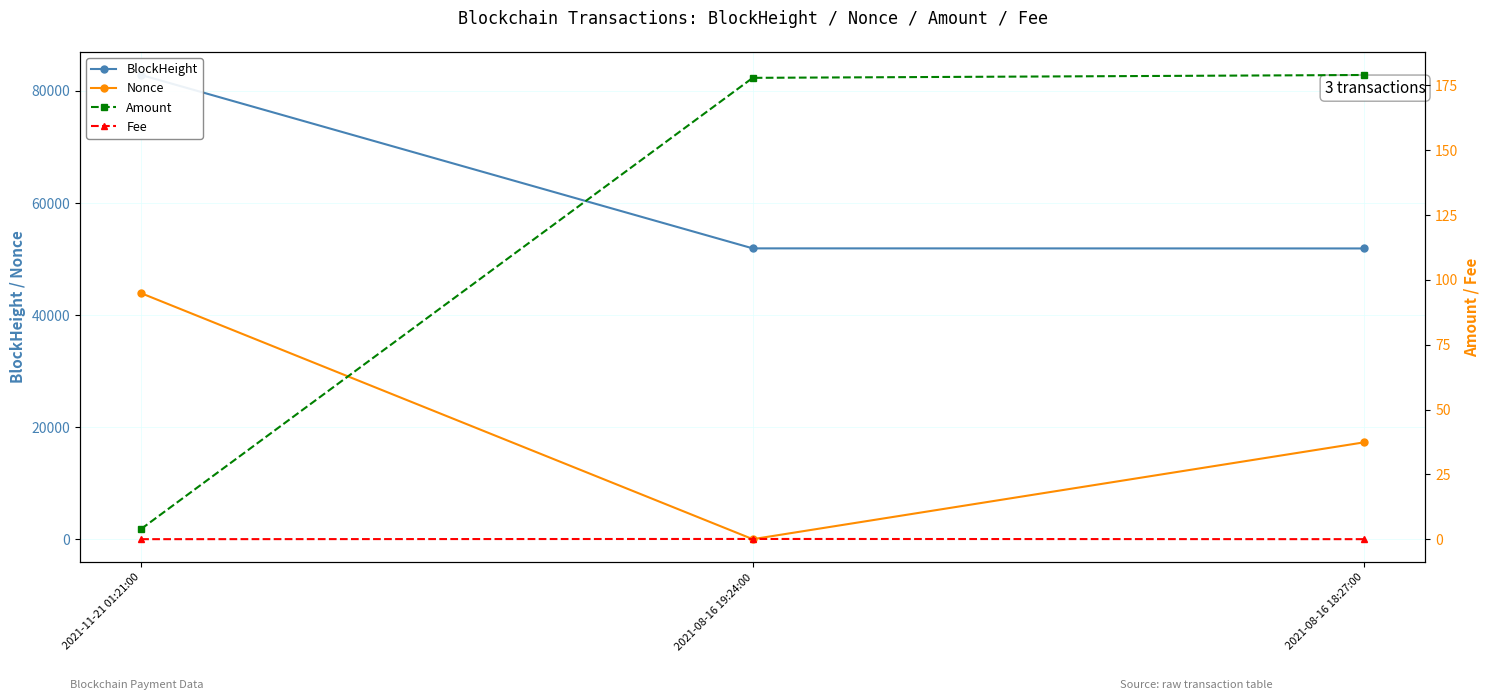

What is the difference between the highest and lowest values at 2021-08-16 19:24:00?

51903.0